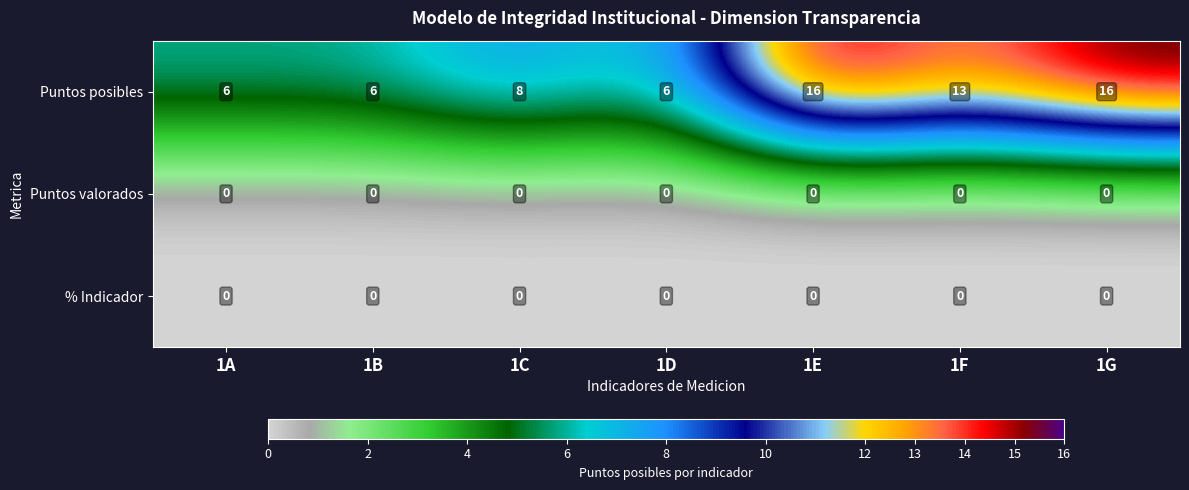

True or false: Puntos valorados has a value of 0 at 1C.

True